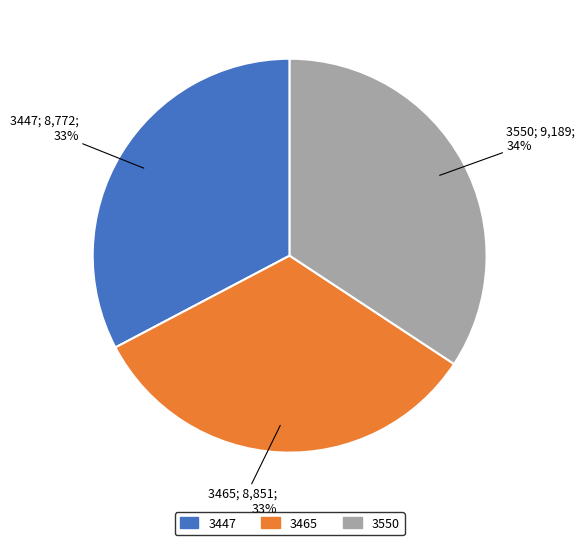

How many slices are in this pie chart?

3